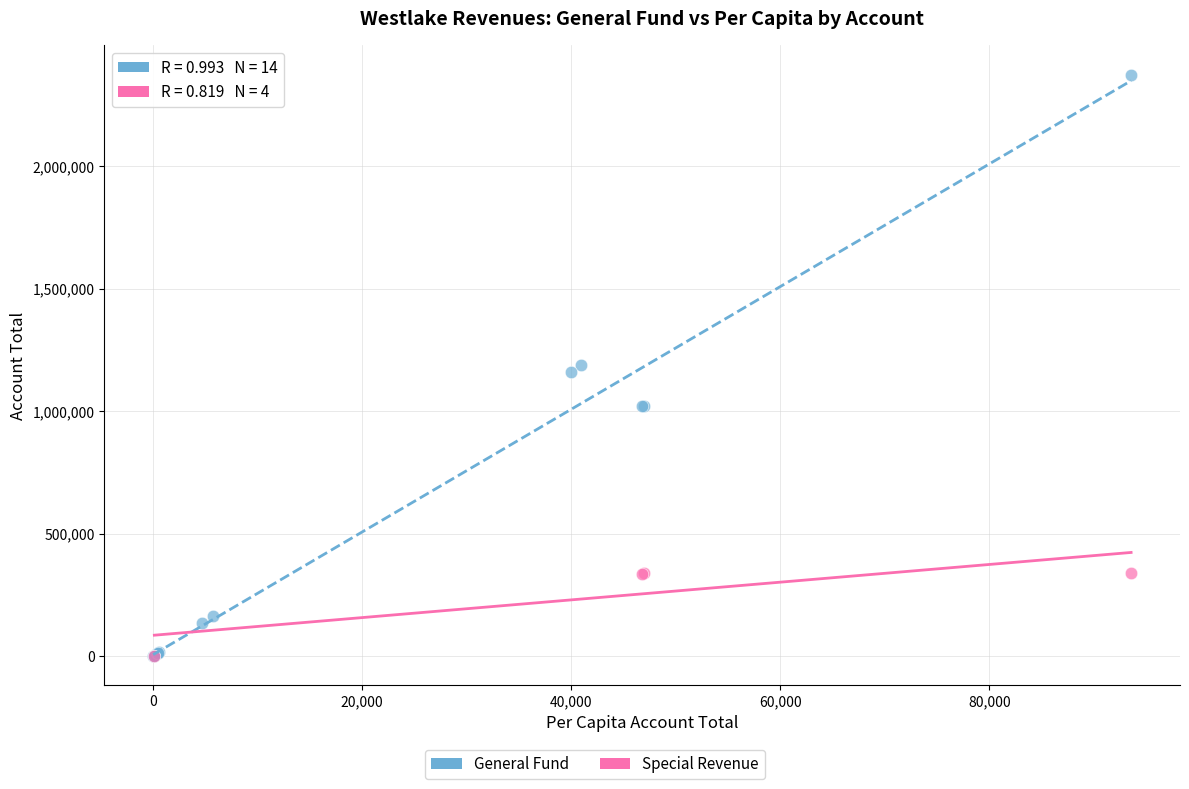

Which series has the largest Y range (max minus min)?

General Fund